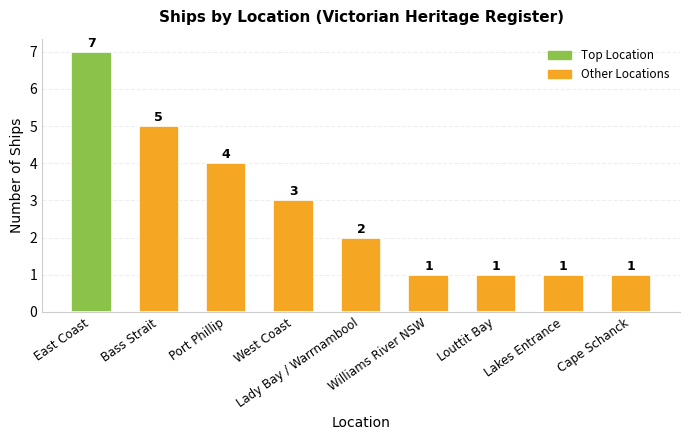

Reading right to left, list all the values displayed in this chart.

1	1	1	1	2	3	4	5	7